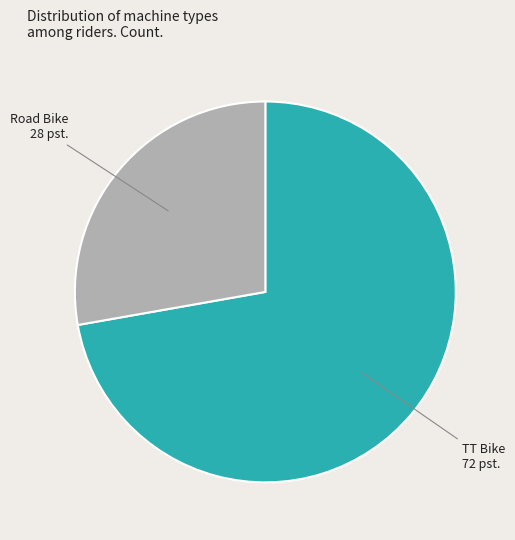

Is there a majority slice in this chart?

Yes